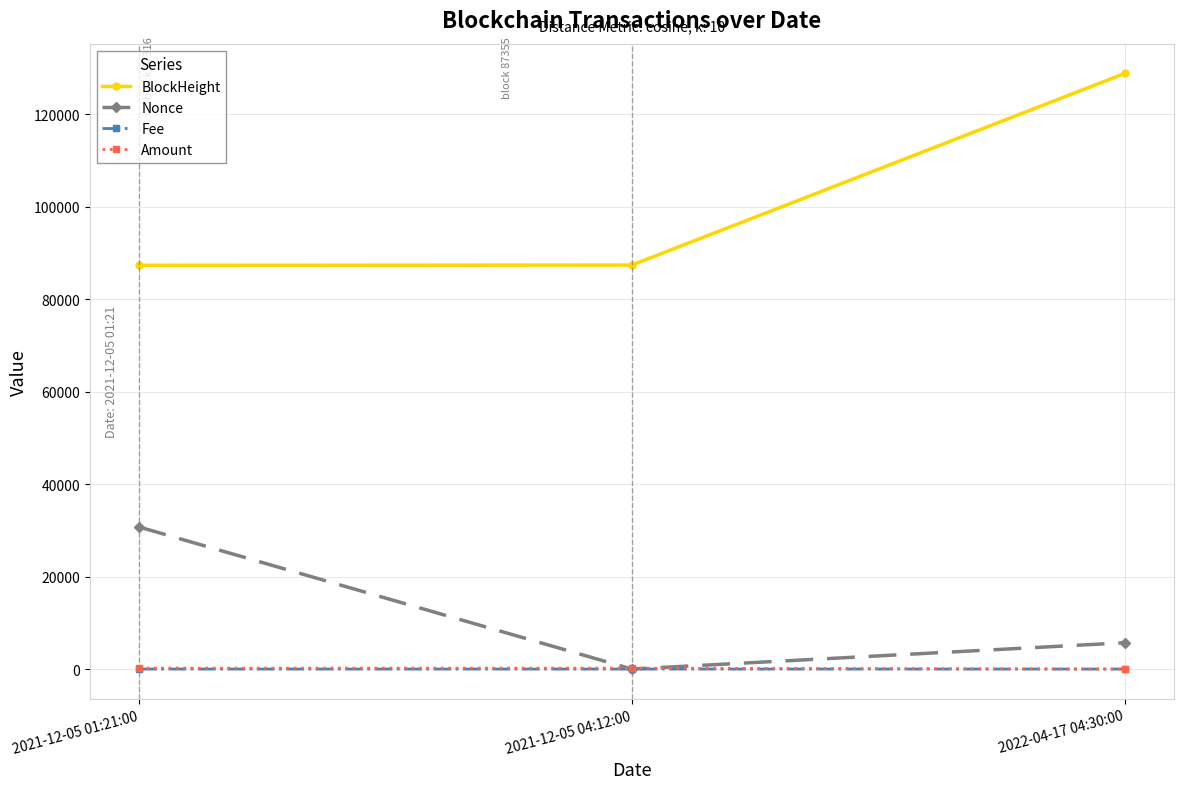

Between 2021-12-05 04:12:00 and 2022-04-17 04:30:00, which series saw the biggest shift?

BlockHeight